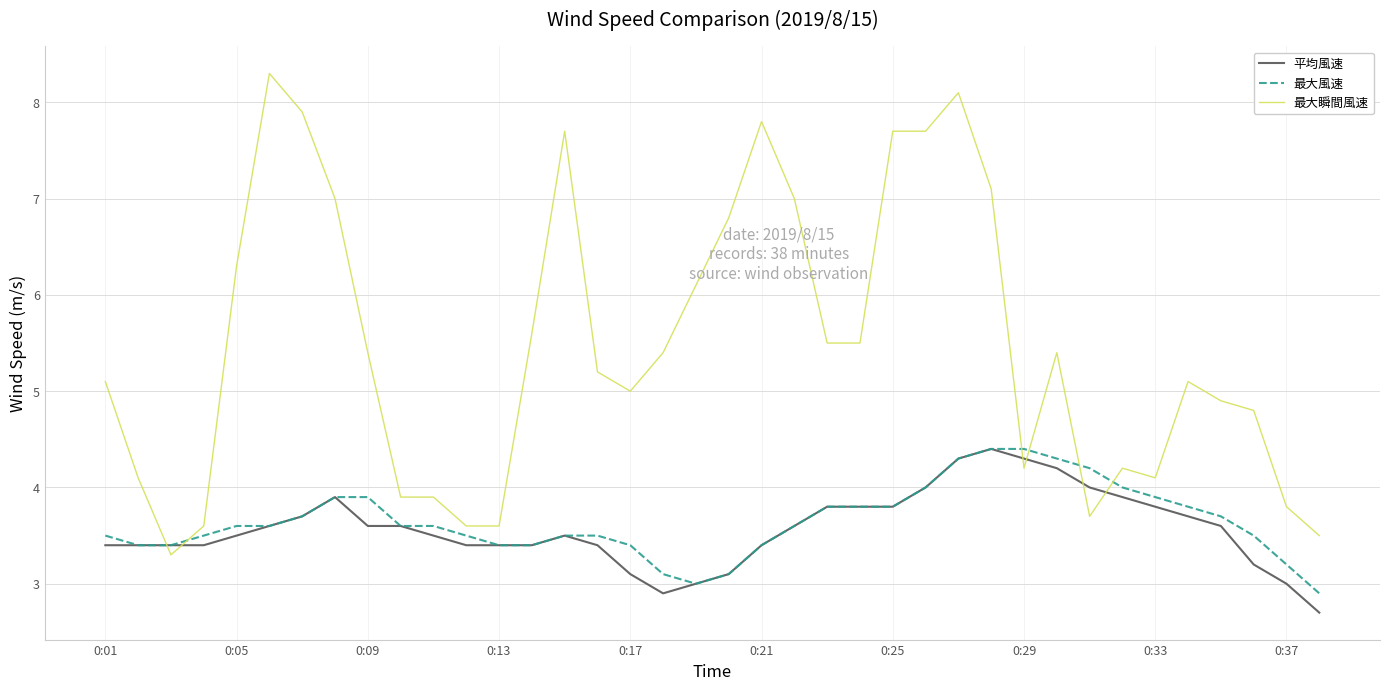

Which series has the largest total across all categories?

最大瞬間風速